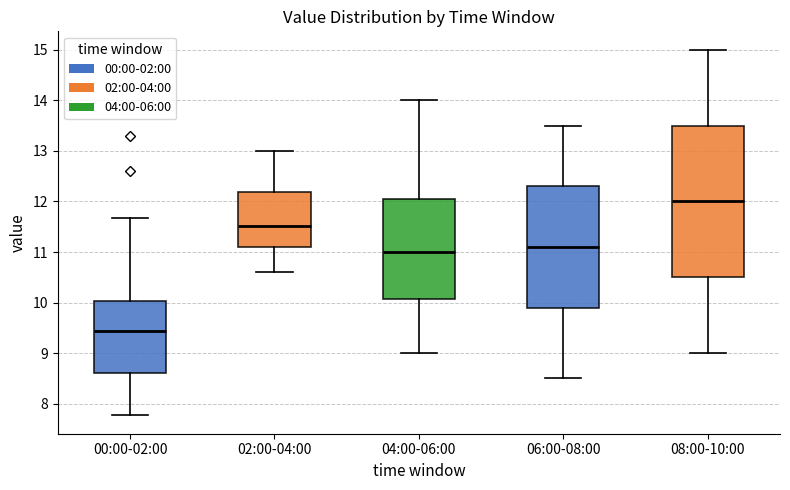

Reading left to right, read every box against the y-axis: the position of its median line, the range the box covers, and the ends of its whiskers. The values are not printed on the chart, so give them approximately, as read against the axis.

00:00-02:00: median 9.4, box 8.6 to 10.0, whiskers 7.8 to 11.7
02:00-04:00: median 11.5, box 11.1 to 12.2, whiskers 10.6 to 13.0
04:00-06:00: median 11.0, box 10.1 to 12.1, whiskers 9.0 to 14.0
06:00-08:00: median 11.1, box 9.9 to 12.3, whiskers 8.5 to 13.5
08:00-10:00: median 12.0, box 10.5 to 13.5, whiskers 9.0 to 15.0